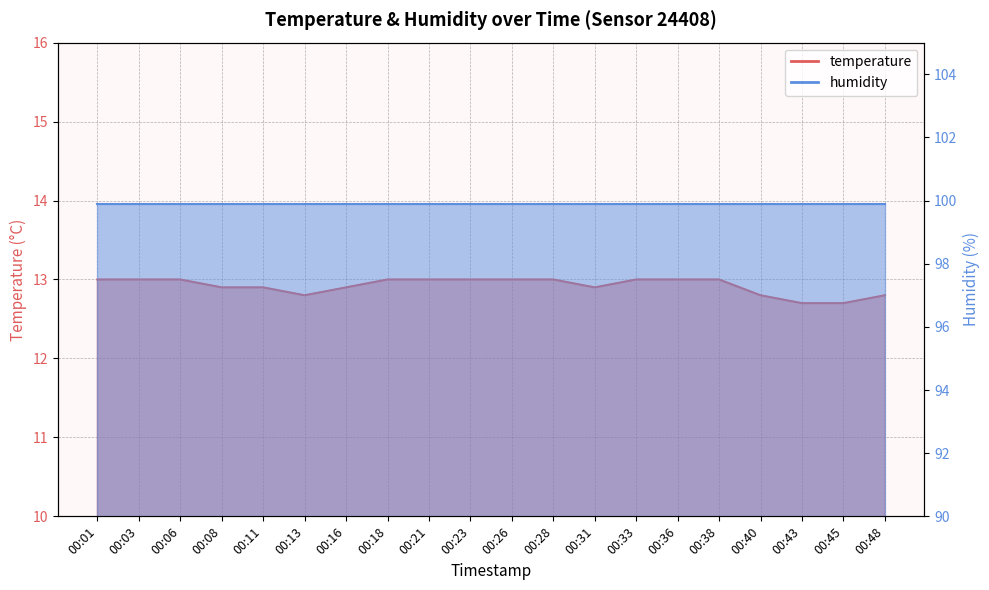

Between 00:16 and 00:31, which is larger?

00:16